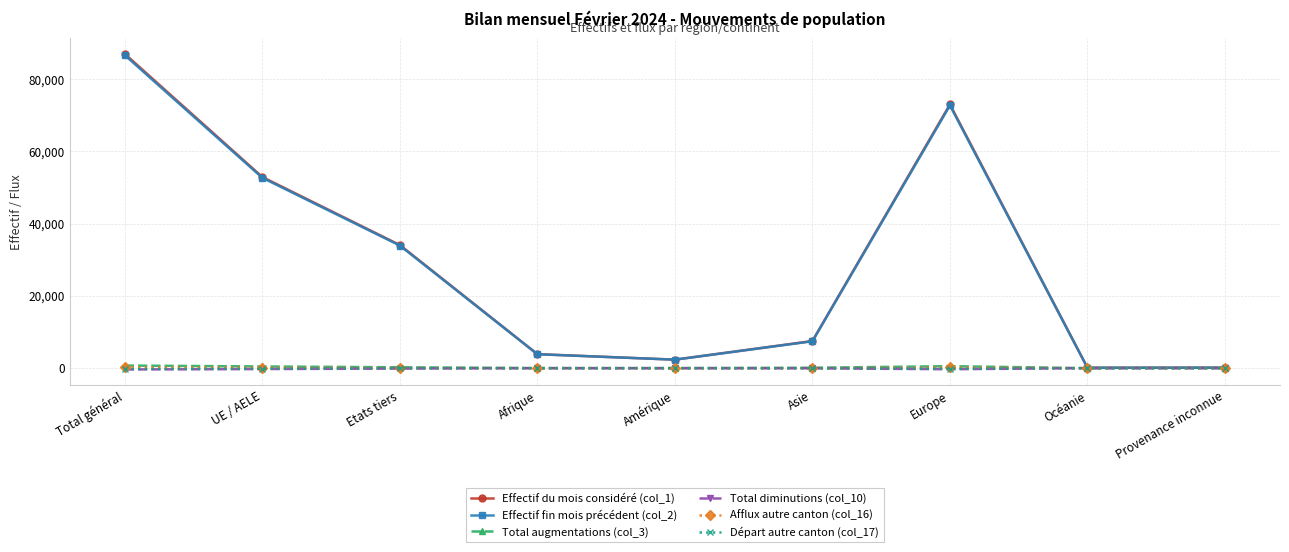

What is the label of the 5th point from the left?

Amérique